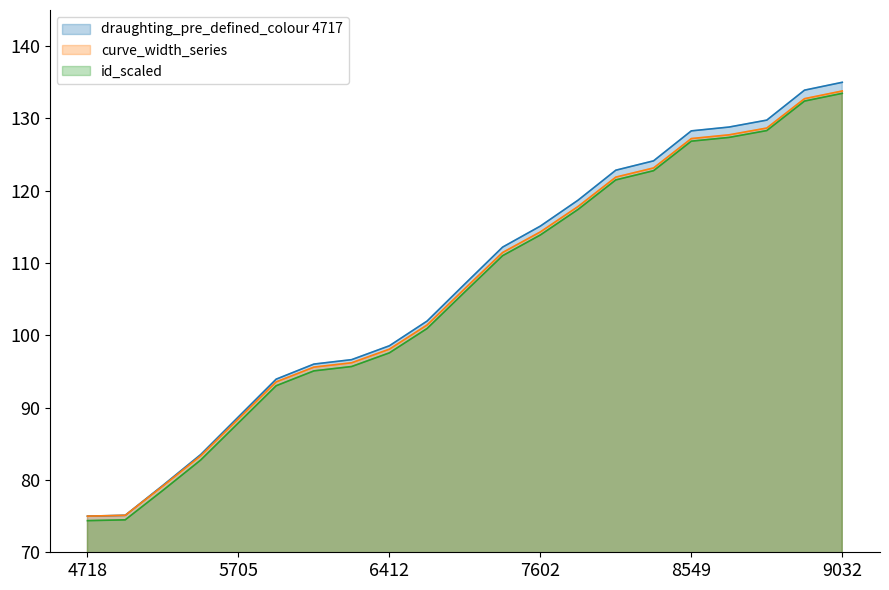

The draughting_pre_defined_colour 4717 series shows 75.1 at 4726. True or false?

True